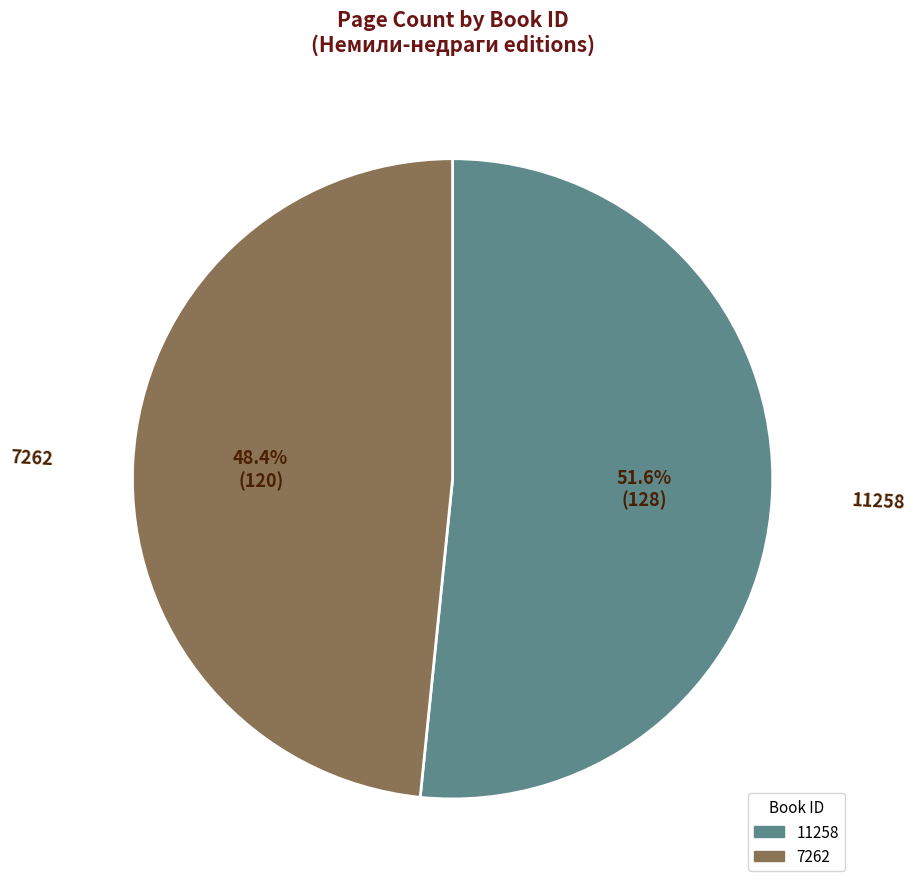

To the nearest percent, what is the difference between the largest and smallest slice percentages?

3%